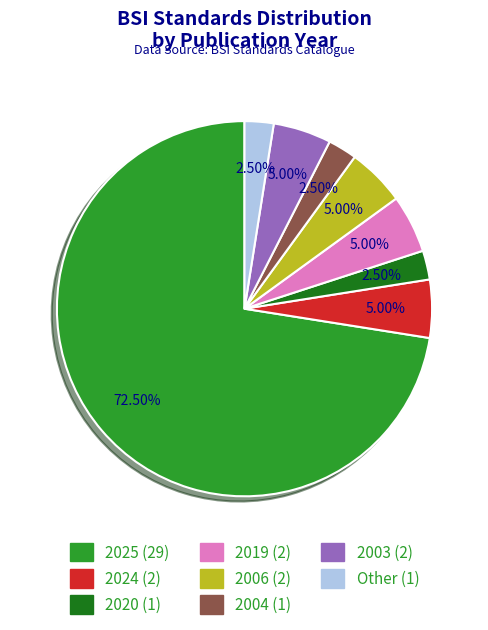

To the nearest percent, what percentage of the pie is 2019?

5%